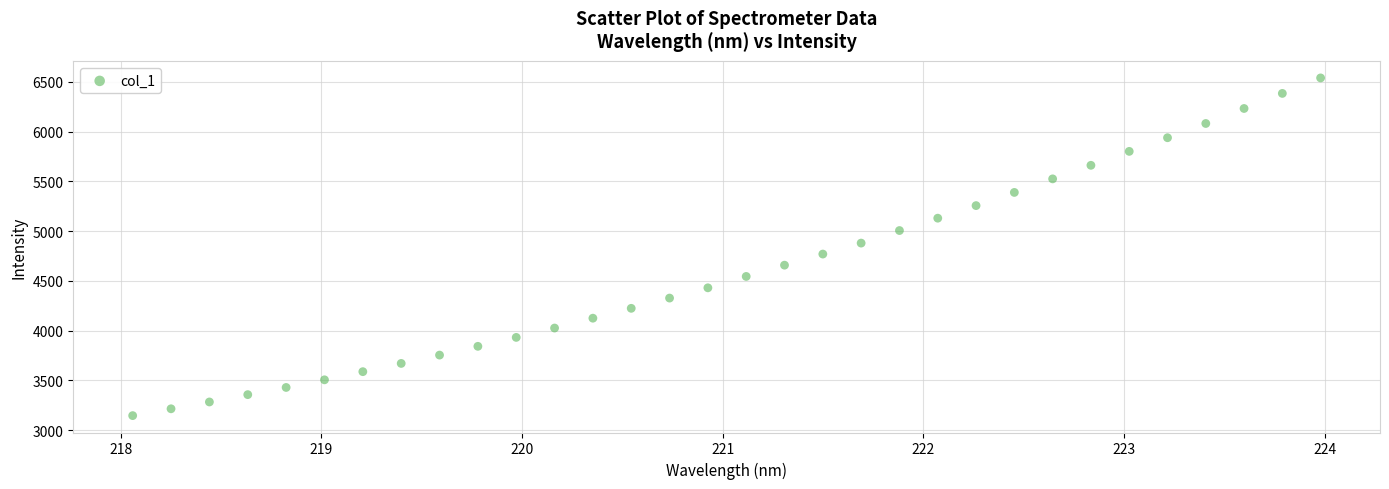

What is the range of X values (max minus min)?

5.9